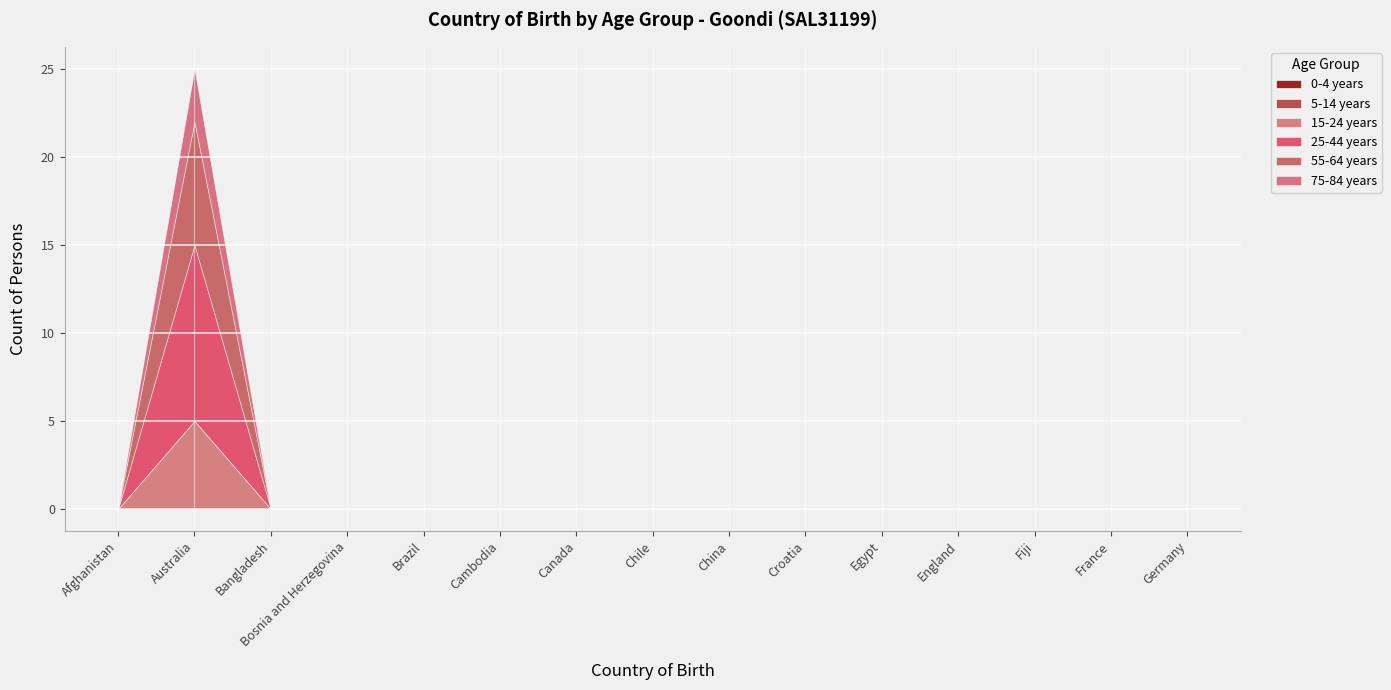

Reading left to right, list all the values displayed in this chart.

0-4 years: Afghanistan=0	Australia=0	Bangladesh=0	Bosnia and Herzegovina=0	Brazil=0	Cambodia=0	Canada=0	Chile=0	China=0	Croatia=0	Egypt=0	England=0	Fiji=0	France=0	Germany=0
5-14 years: Afghanistan=0	Australia=0	Bangladesh=0	Bosnia and Herzegovina=0	Brazil=0	Cambodia=0	Canada=0	Chile=0	China=0	Croatia=0	Egypt=0	England=0	Fiji=0	France=0	Germany=0
15-24 years: Afghanistan=0	Australia=5	Bangladesh=0	Bosnia and Herzegovina=0	Brazil=0	Cambodia=0	Canada=0	Chile=0	China=0	Croatia=0	Egypt=0	England=0	Fiji=0	France=0	Germany=0
25-44 years: Afghanistan=0	Australia=10	Bangladesh=0	Bosnia and Herzegovina=0	Brazil=0	Cambodia=0	Canada=0	Chile=0	China=0	Croatia=0	Egypt=0	England=0	Fiji=0	France=0	Germany=0
55-64 years: Afghanistan=0	Australia=7	Bangladesh=0	Bosnia and Herzegovina=0	Brazil=0	Cambodia=0	Canada=0	Chile=0	China=0	Croatia=0	Egypt=0	England=0	Fiji=0	France=0	Germany=0
75-84 years: Afghanistan=0	Australia=3	Bangladesh=0	Bosnia and Herzegovina=0	Brazil=0	Cambodia=0	Canada=0	Chile=0	China=0	Croatia=0	Egypt=0	England=0	Fiji=0	France=0	Germany=0